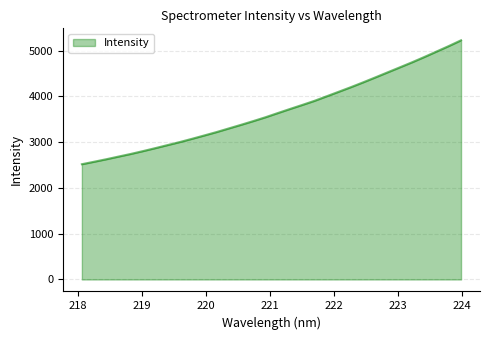

What is the smallest value displayed?

2518.6